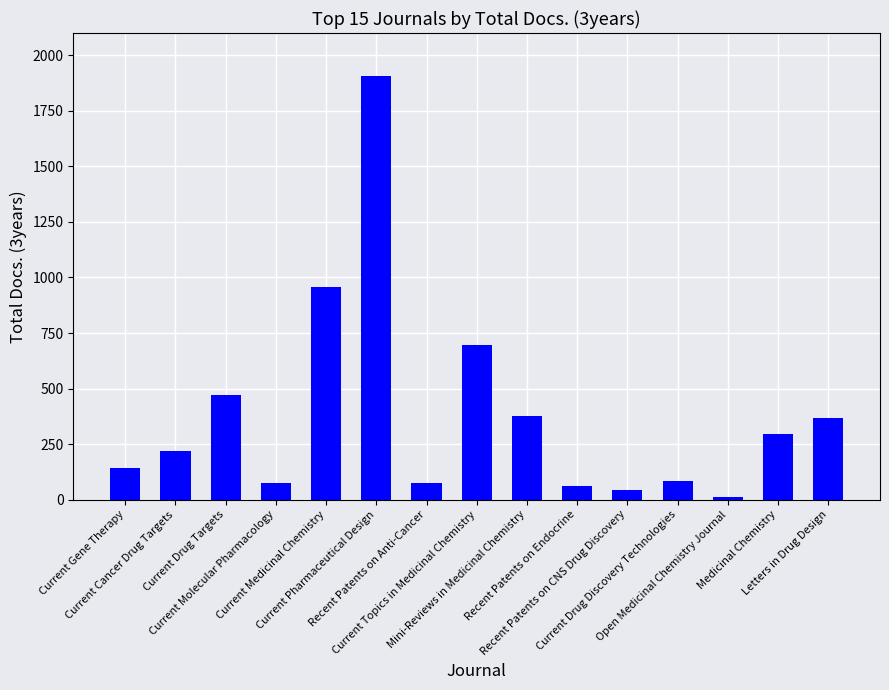

How many bars are there in total?

15